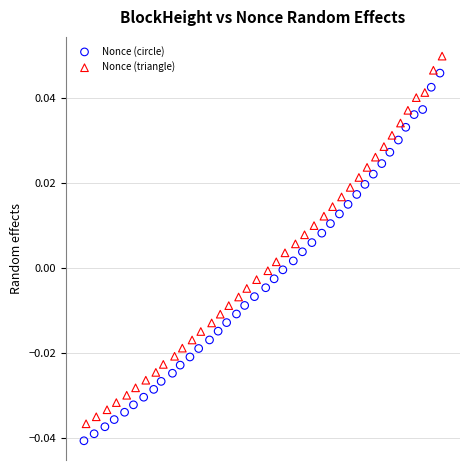

Which series contains the lowest Y value?

Nonce (circle)